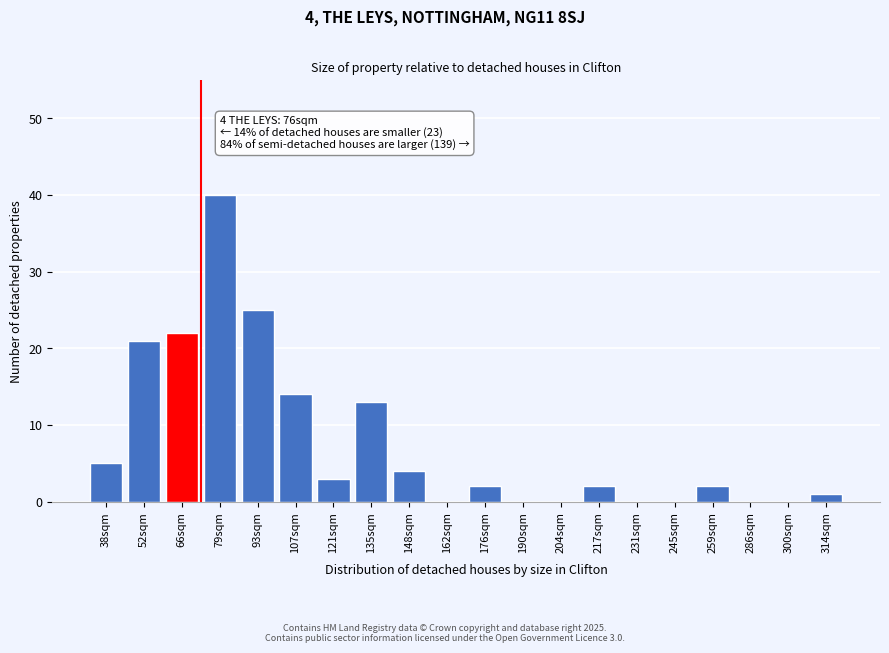

Reading left to right, what are all the values shown in this chart?

38sqm=5	52sqm=21	66sqm=22	79sqm=40	93sqm=25	107sqm=14	121sqm=3	135sqm=13	148sqm=4	162sqm=0	176sqm=2	190sqm=0	204sqm=0	217sqm=2	231sqm=0	245sqm=0	259sqm=2	286sqm=0	300sqm=0	314sqm=1